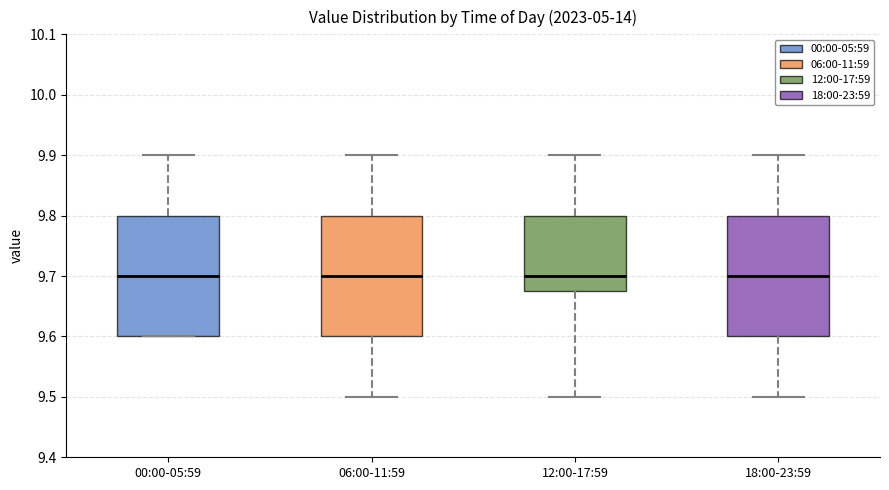

Where does the median line of the box for 06:00-11:59 sit on the y-axis? The values are not printed on the chart, so give them approximately, as read against the axis.

9.70